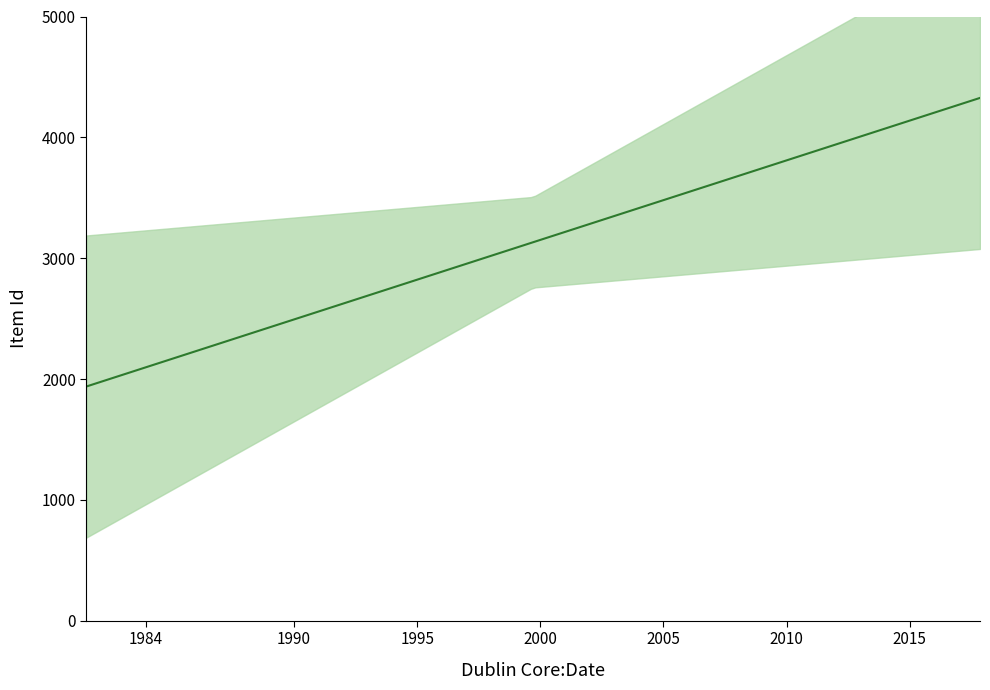

Which category has the lowest value across all series?

1983-07-29